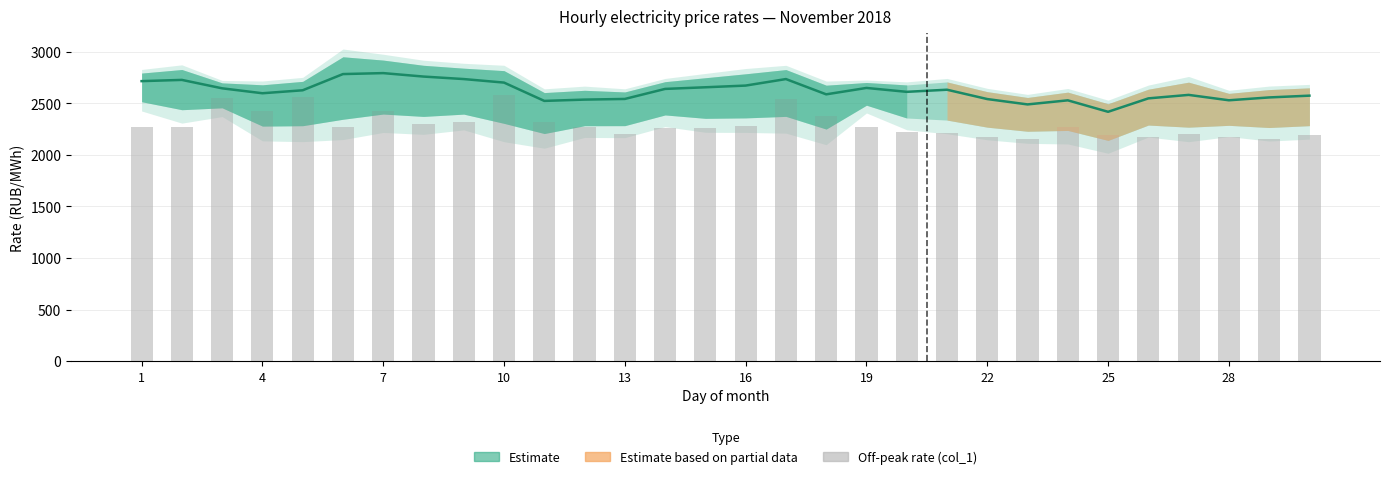

What is the average value of the col_1 (off-peak rate) series?

2295.7